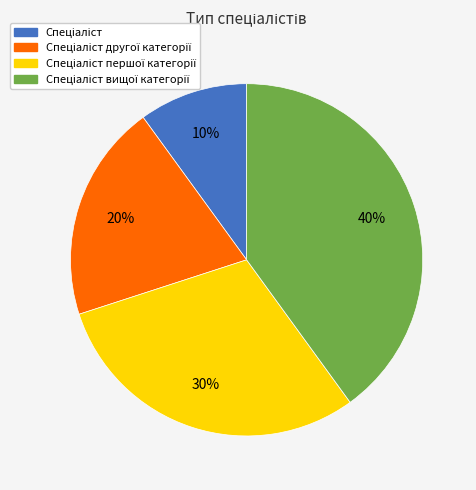

To the nearest percent, what is the average slice percentage?

25%